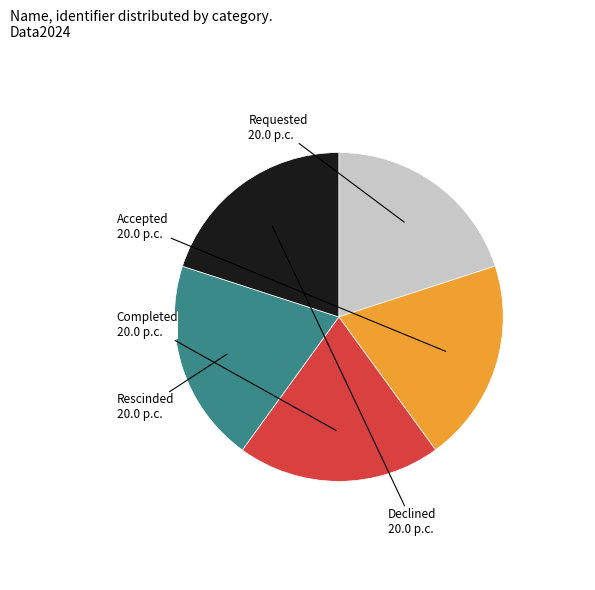

Is there any slice that represents more than half of the pie?

No